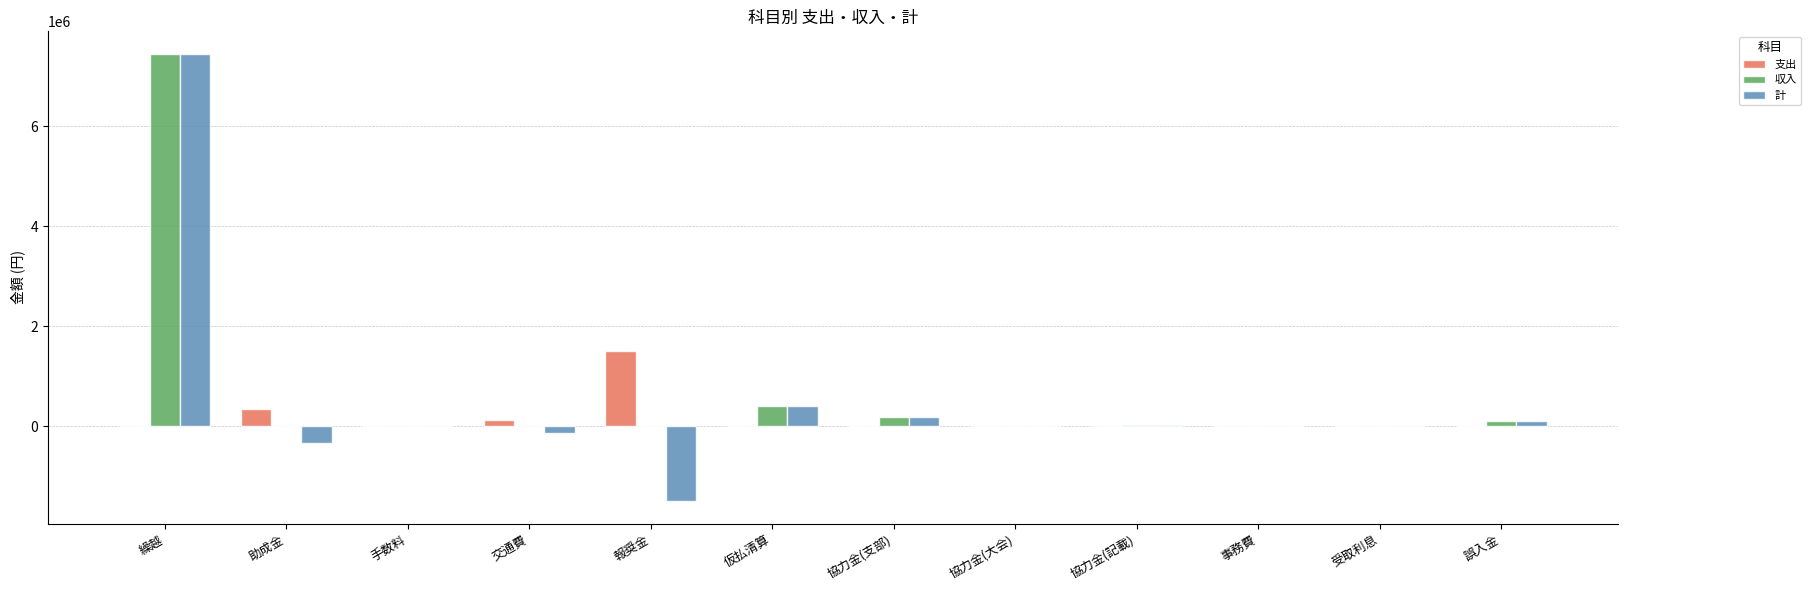

What is the sum of all 計 values?

6195503